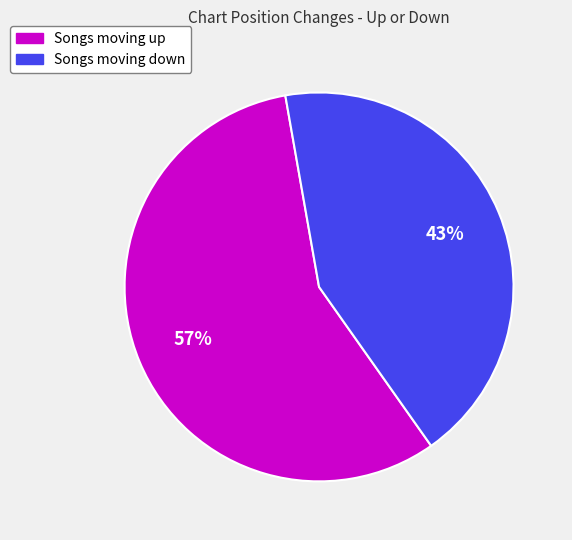

To the nearest percent, what is the difference between the largest and smallest slice percentages?

14%